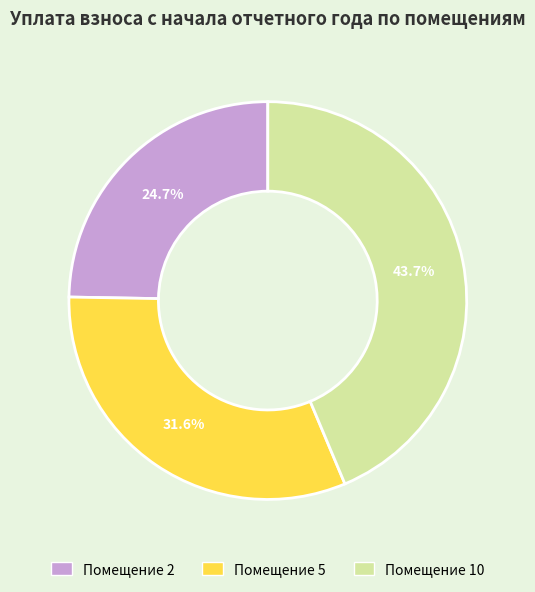

Is there a majority slice in this chart?

No